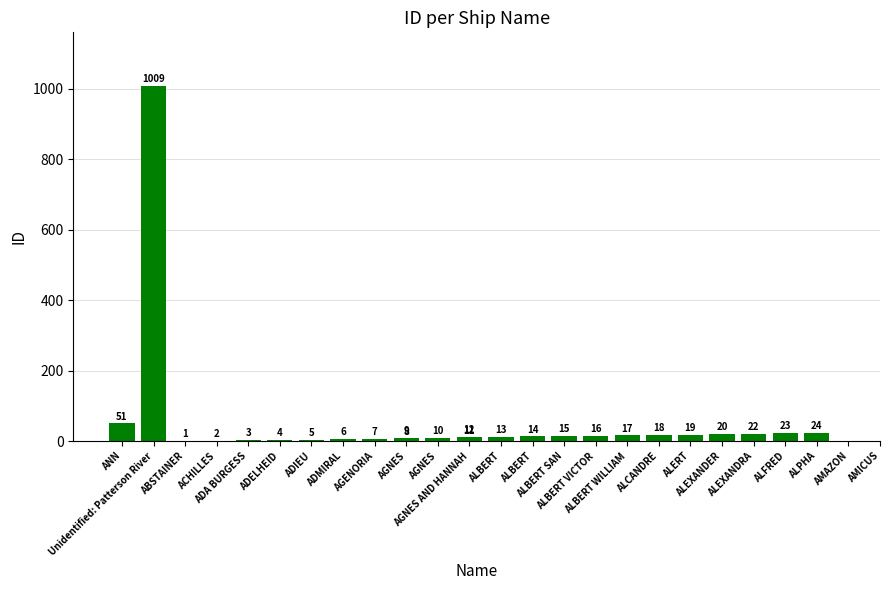

Count the number of data series in this chart.

1